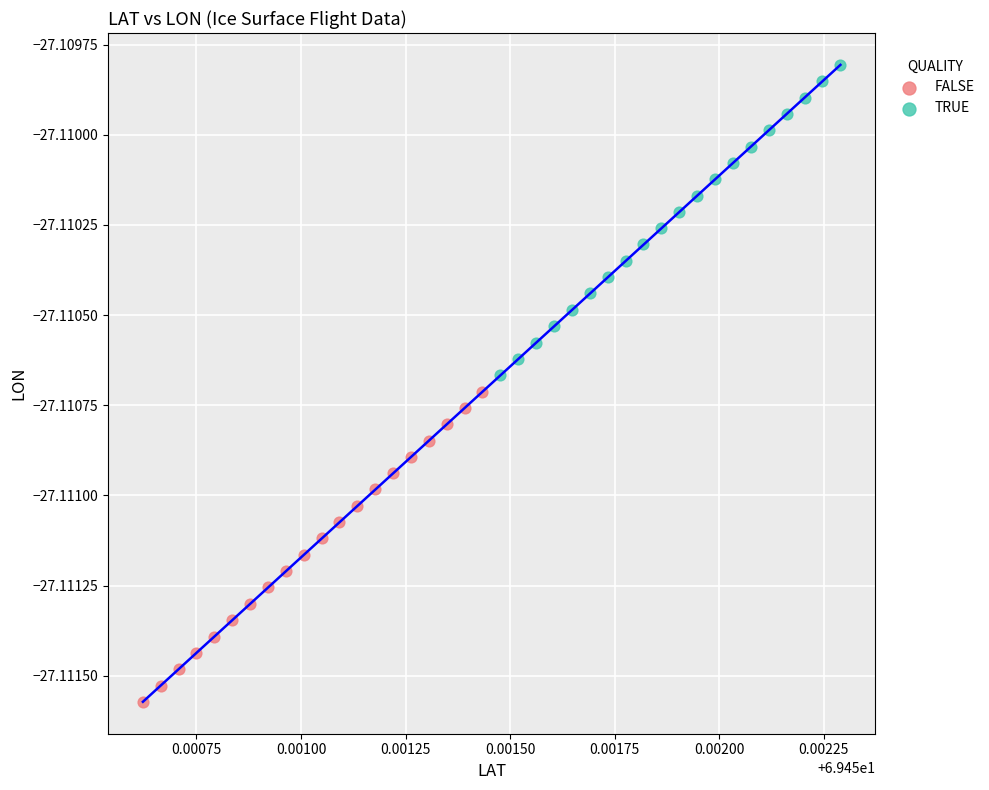

Which series reaches the maximum Y coordinate?

TRUE